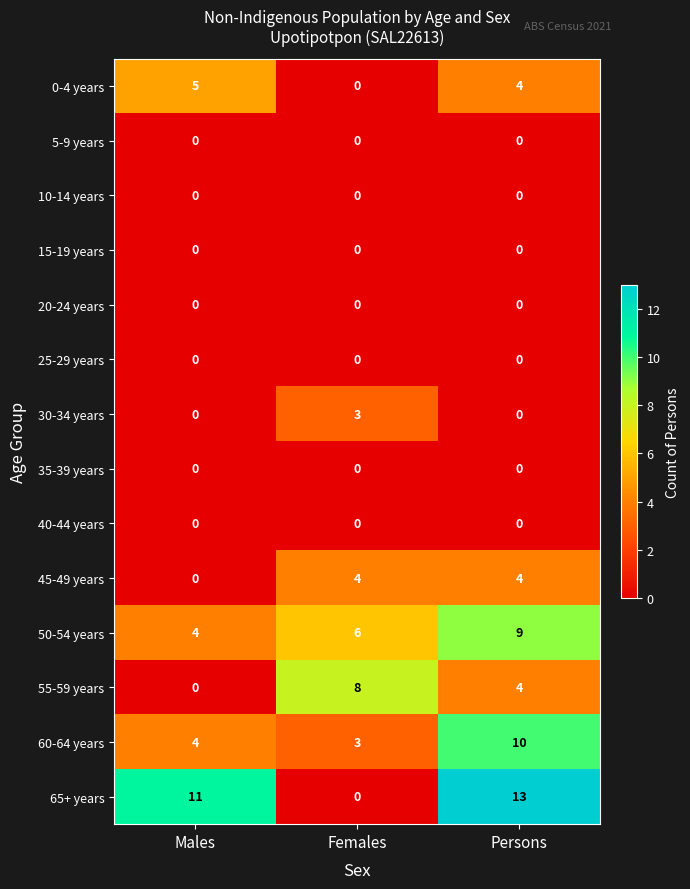

At which category does the chart reach its peak across all series?

Persons